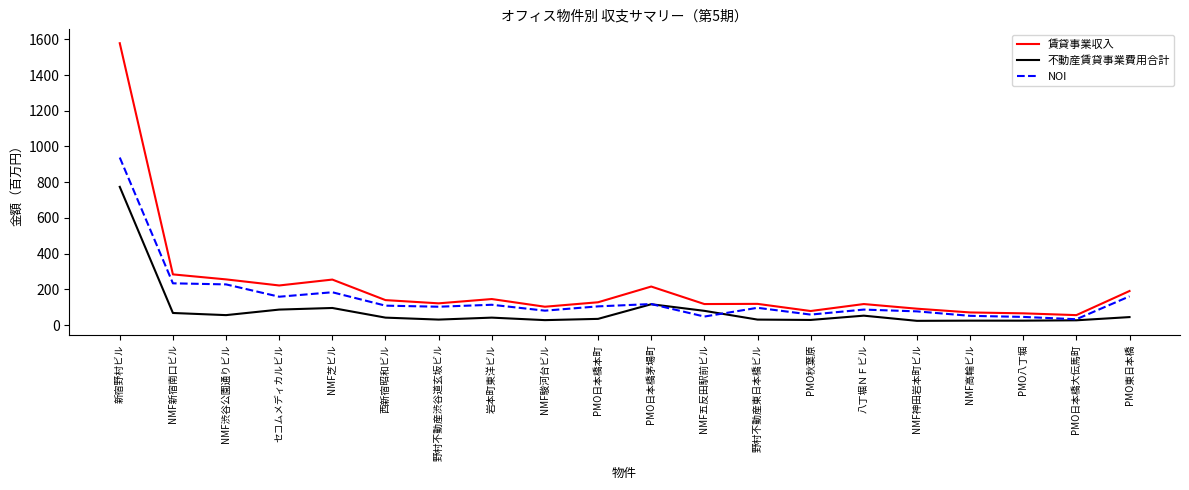

What is the maximum value shown in the chart?

1578